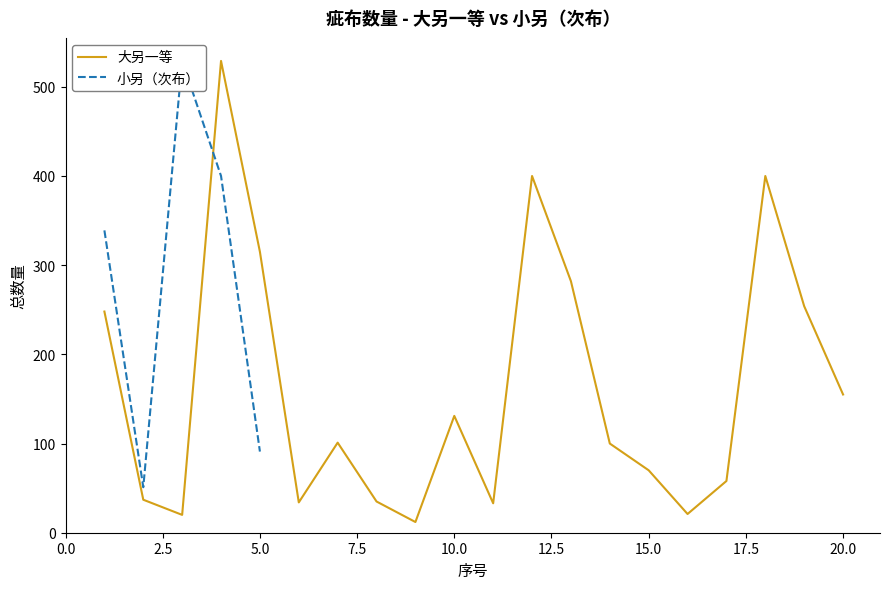

The value of 大另一等 at 10.0 is 32.9. True or false?

False